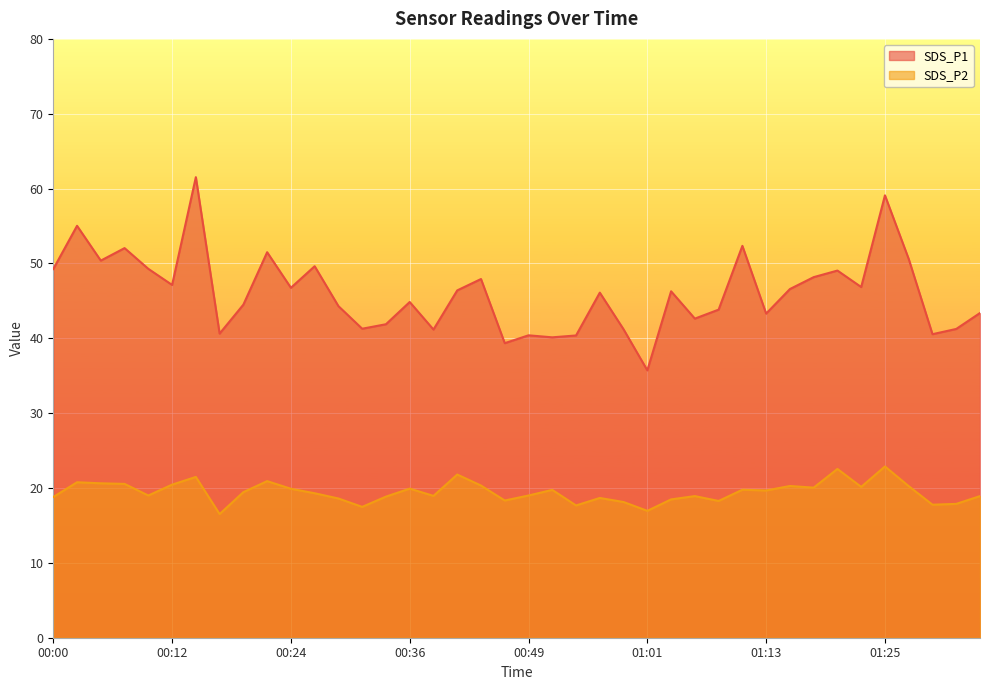

What is the total value across all series at 00:31?

58.8